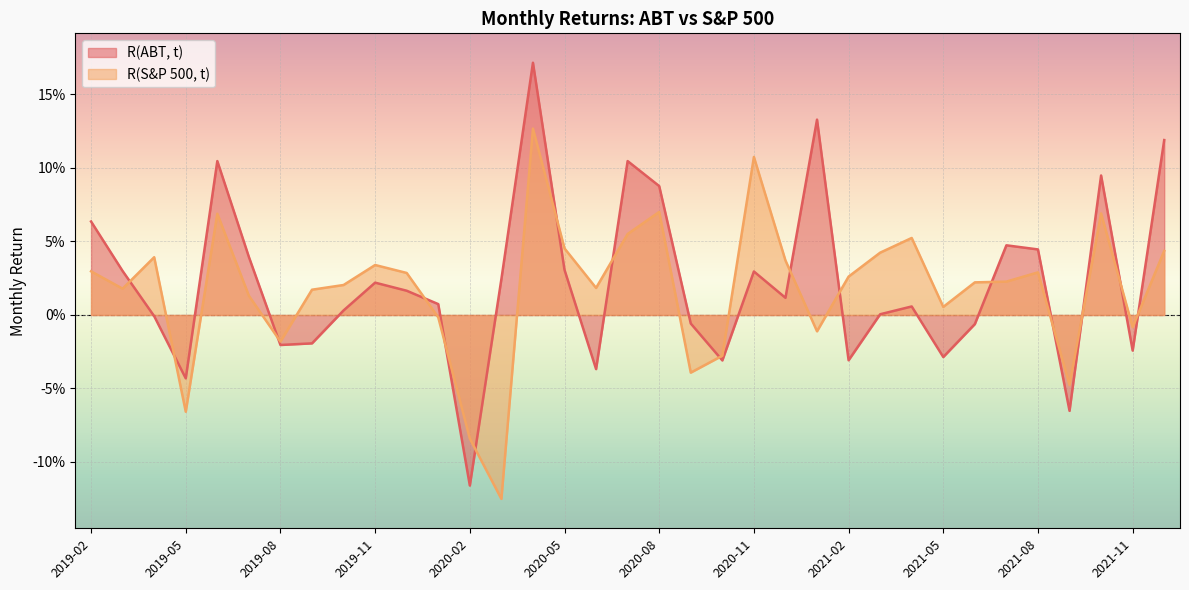

Reading left to right, extract all data points from this chart.

R(ABT, t): 2019-02=0.1	2019-03=0.0	2019-04=-0.0	2019-05=-0.0	2019-06=0.1	2019-07=0.0	2019-08=-0.0	2019-09=-0.0	2019-10=0.0	2019-11=0.0	2019-12=0.0	2020-01=0.0	2020-02=-0.1	2020-03=0.0	2020-04=0.2	2020-05=0.0	2020-06=-0.0	2020-07=0.1	2020-08=0.1	2020-09=-0.0	2020-10=-0.0	2020-11=0.0	2020-12=0.0	2021-01=0.1	2021-02=-0.0	2021-03=0.0	2021-04=0.0	2021-05=-0.0	2021-06=-0.0	2021-07=0.0	2021-08=0.0	2021-09=-0.1	2021-10=0.1	2021-11=-0.0	2021-12=0.1
R(S&P 500, t): 2019-02=0.0	2019-03=0.0	2019-04=0.0	2019-05=-0.1	2019-06=0.1	2019-07=0.0	2019-08=-0.0	2019-09=0.0	2019-10=0.0	2019-11=0.0	2019-12=0.0	2020-01=-0.0	2020-02=-0.1	2020-03=-0.1	2020-04=0.1	2020-05=0.0	2020-06=0.0	2020-07=0.1	2020-08=0.1	2020-09=-0.0	2020-10=-0.0	2020-11=0.1	2020-12=0.0	2021-01=-0.0	2021-02=0.0	2021-03=0.0	2021-04=0.1	2021-05=0.0	2021-06=0.0	2021-07=0.0	2021-08=0.0	2021-09=-0.0	2021-10=0.1	2021-11=-0.0	2021-12=0.0